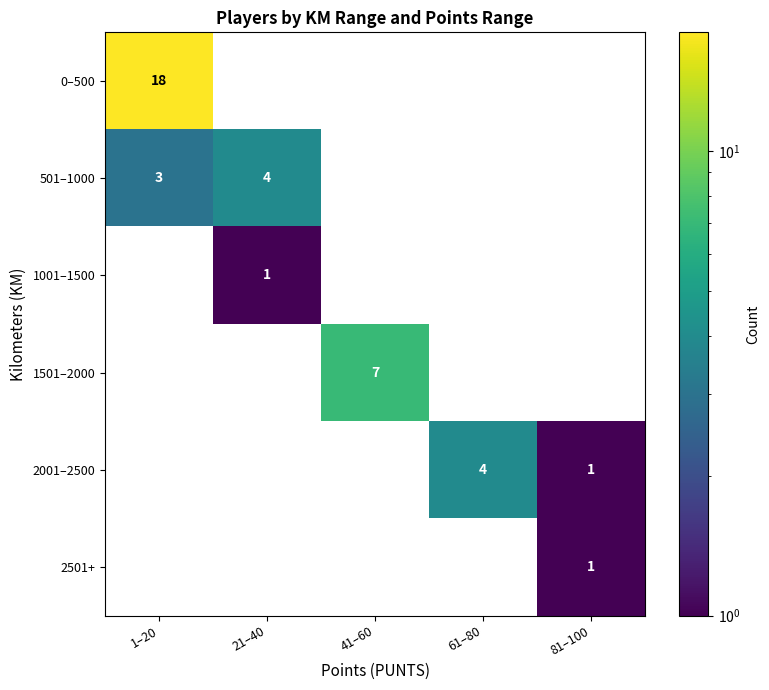

At how many categories does at least one series exceed 12?

1